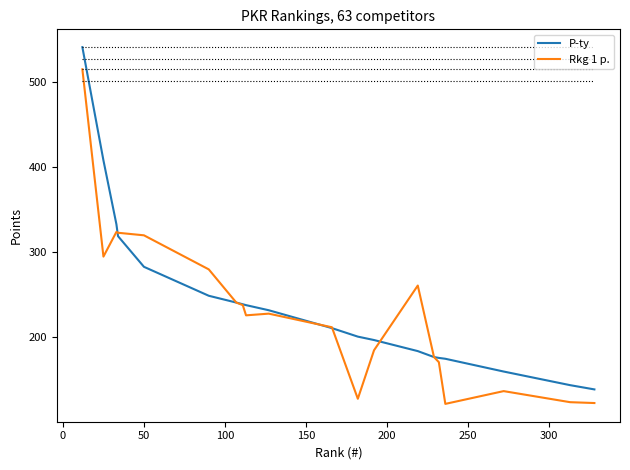

True or false: Rkg 1 p. has more than 1 interior local peaks.

True